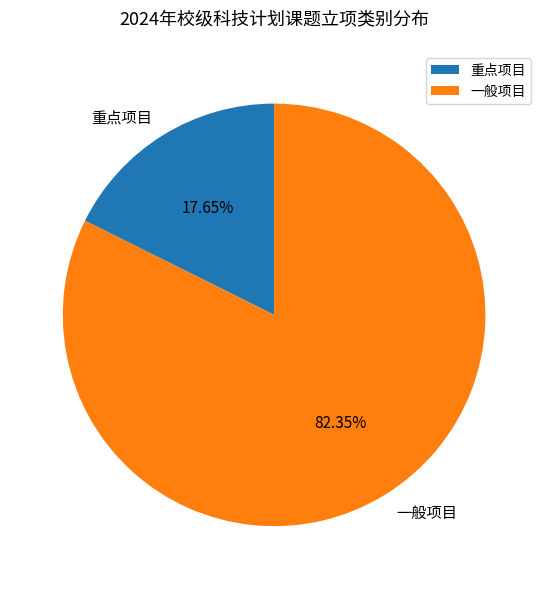

To the nearest percent, what is the difference between the largest and smallest slice percentages?

65%